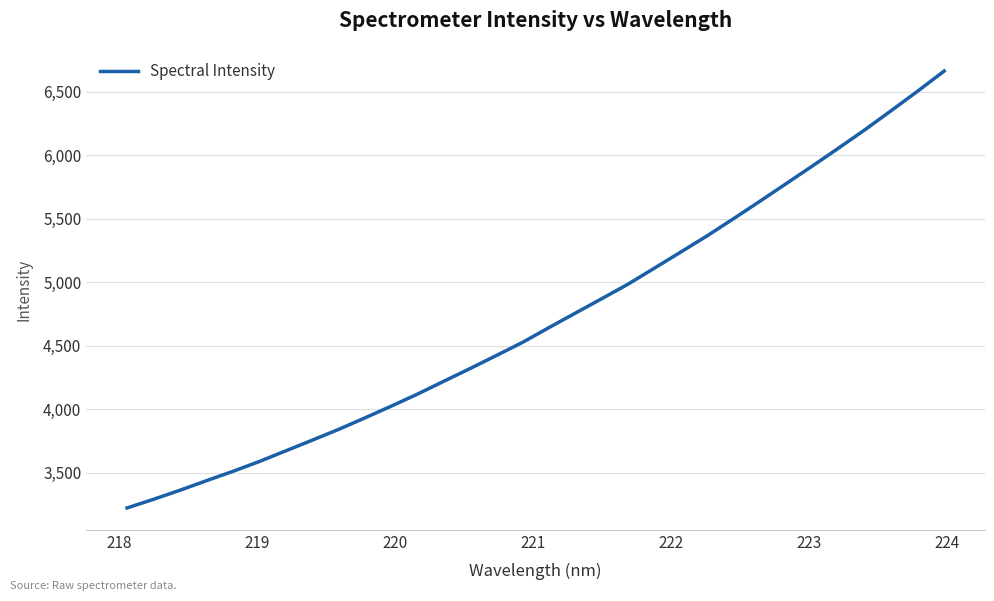

What is the minimum value shown in the chart?

3222.6